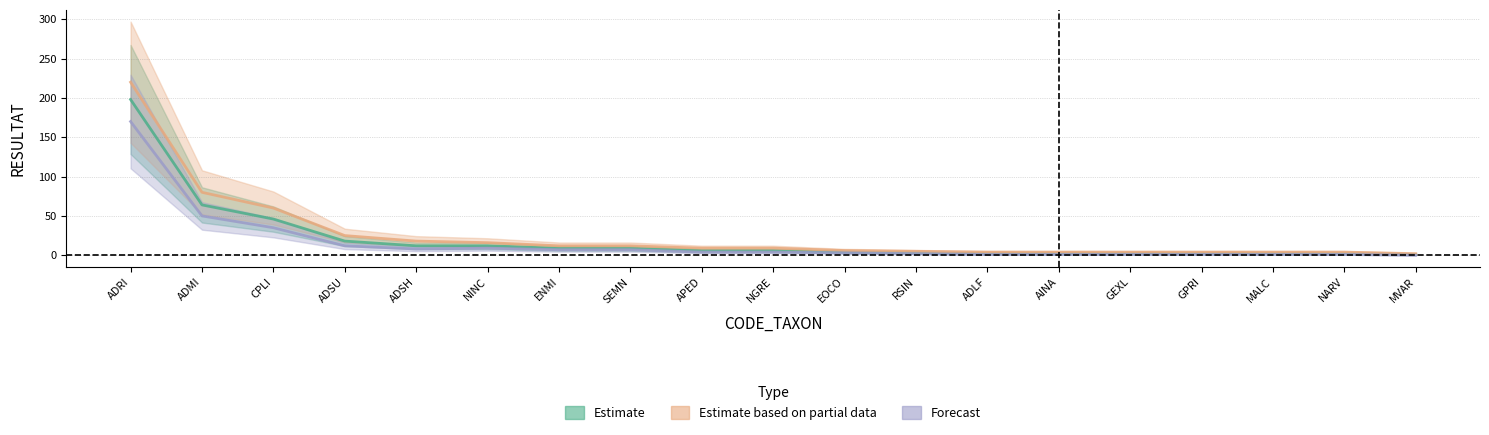

At which label does Estimate reach its peak?

ADRI